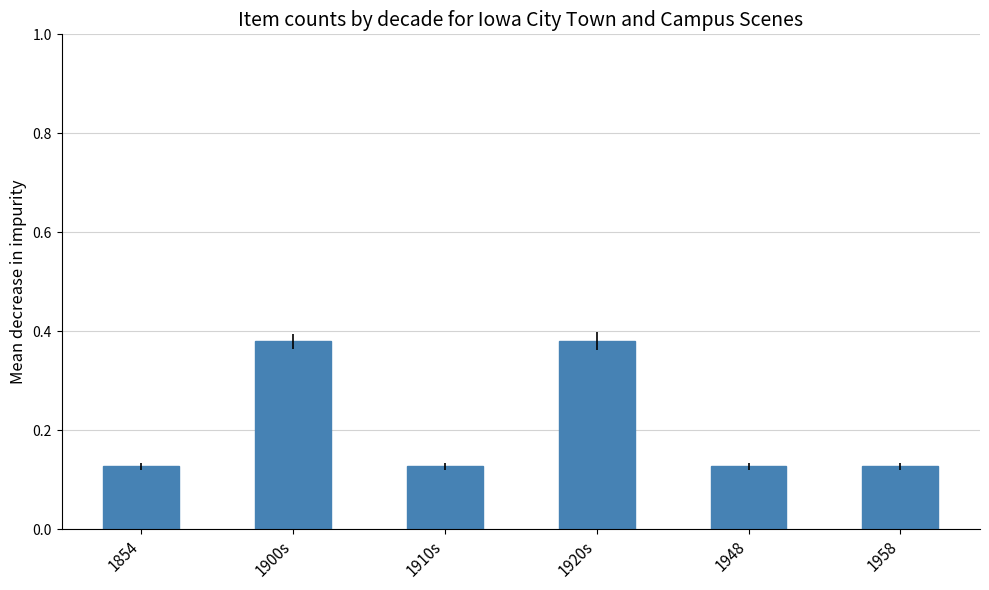

True or false: the data shows 0.2 at 1958.

False